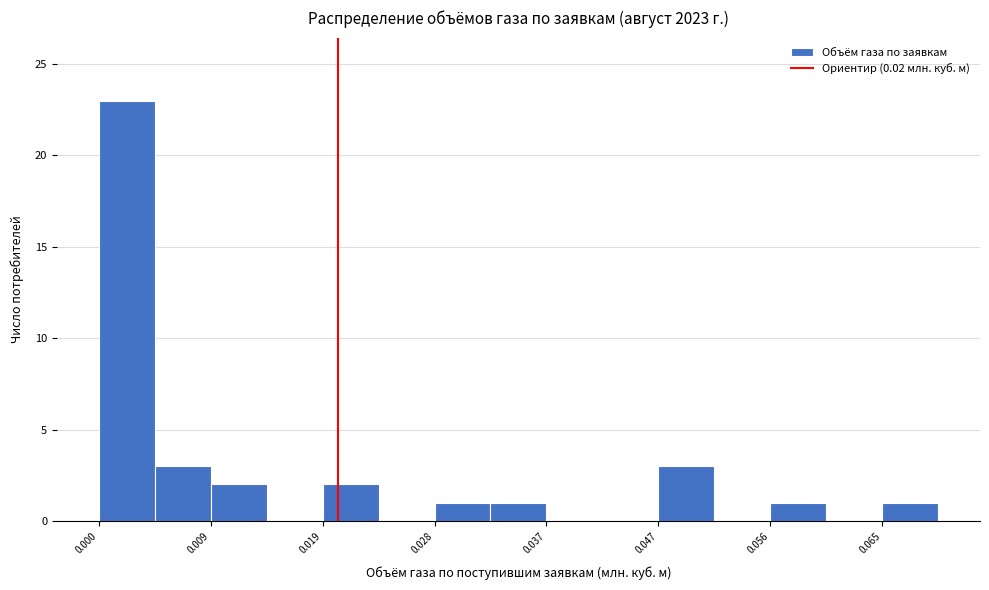

How tall is the bar that spans 0.019 to 0.023 on the x-axis? Neither the bar edges nor the heights are printed on the chart, so give them approximately, as read against the axes.

2